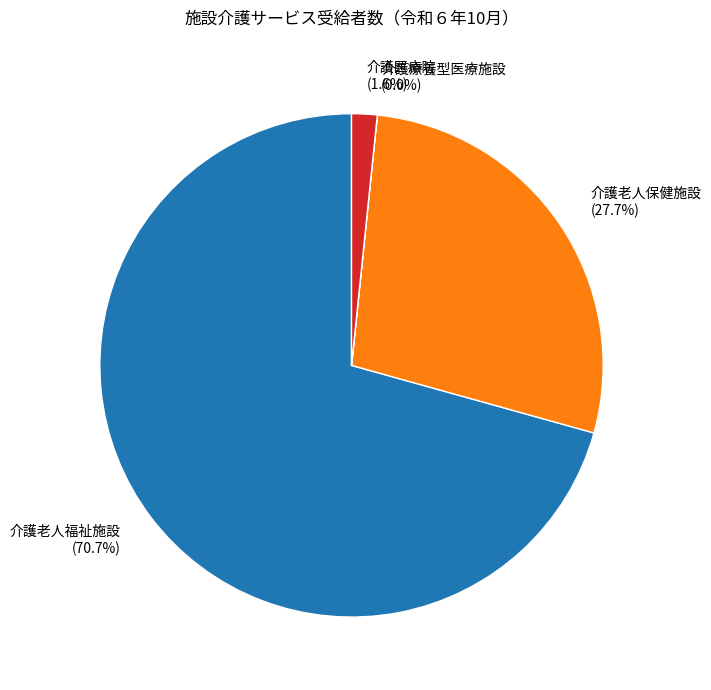

Is there a majority slice in this chart?

Yes